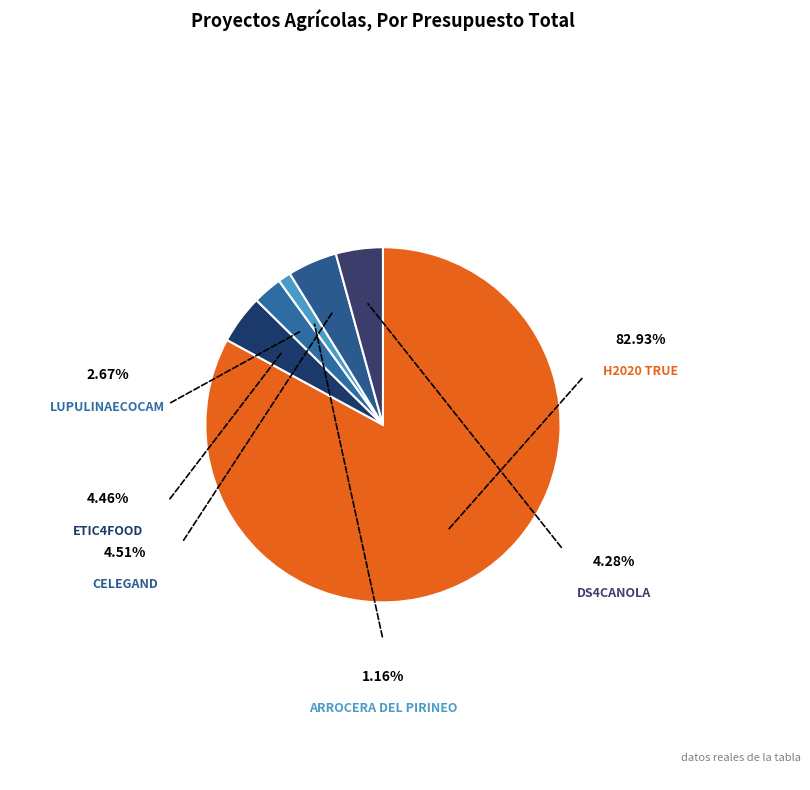

How many slices are in this pie chart?

6